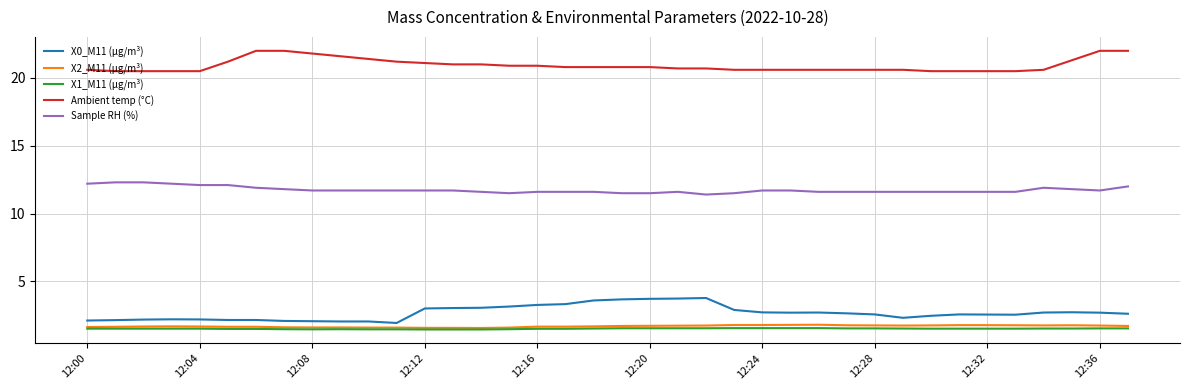

Is this an area chart (filled region under the line)?

No